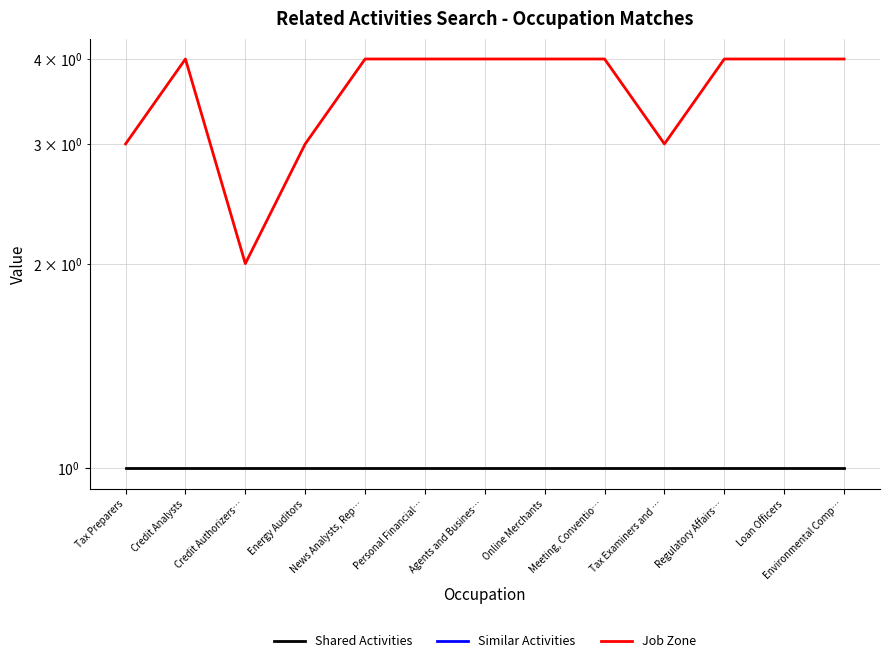

Which has a higher value, Environmental Comp… or Personal Financial…?

Environmental Comp…